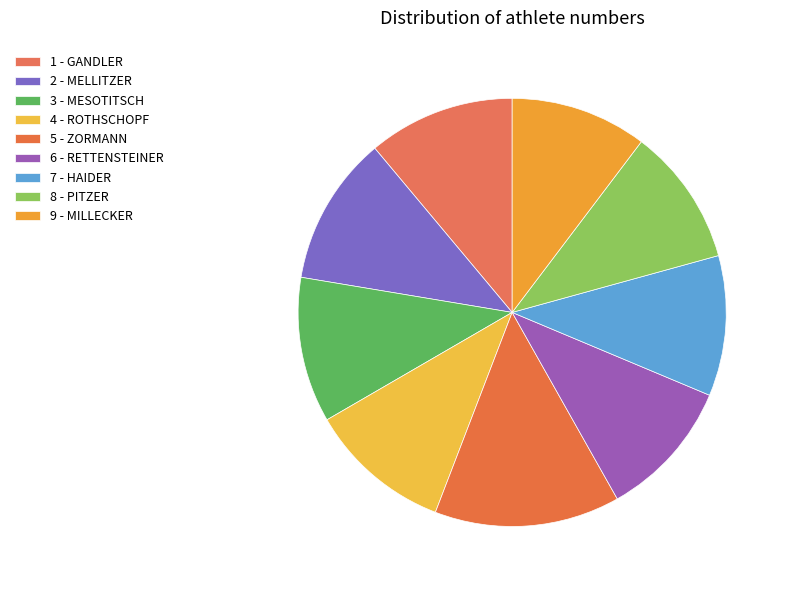

Count the number of slices in the pie.

9